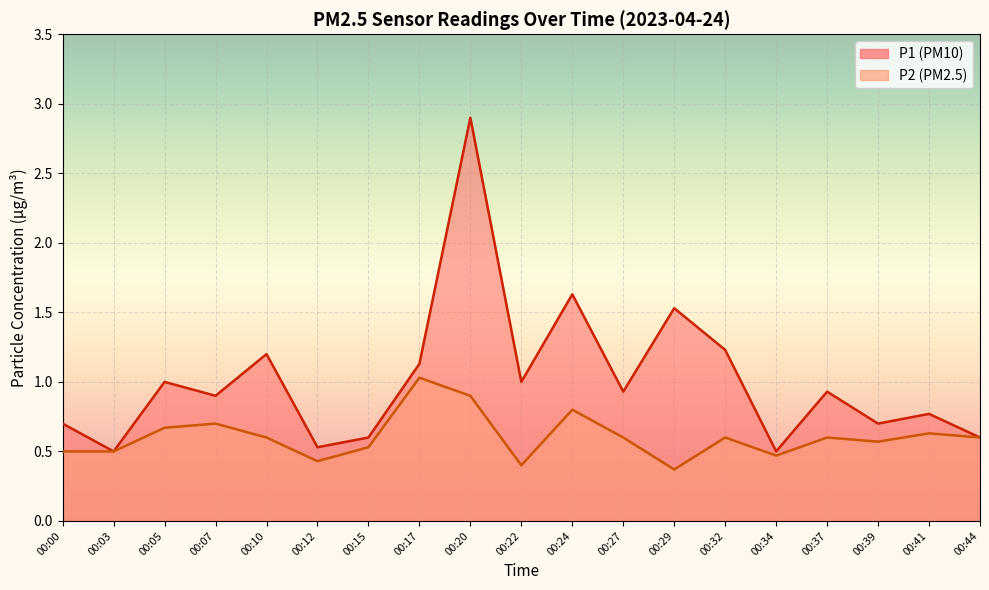

True or false: P2 has more than 1 interior local peaks.

True